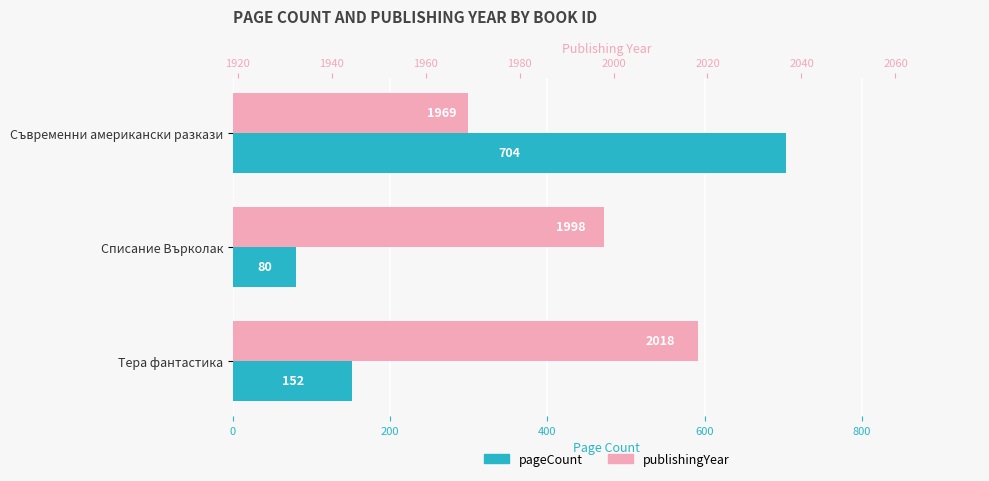

At Тера фантастика, list the series in order from largest to smallest.

publishingYear, pageCount